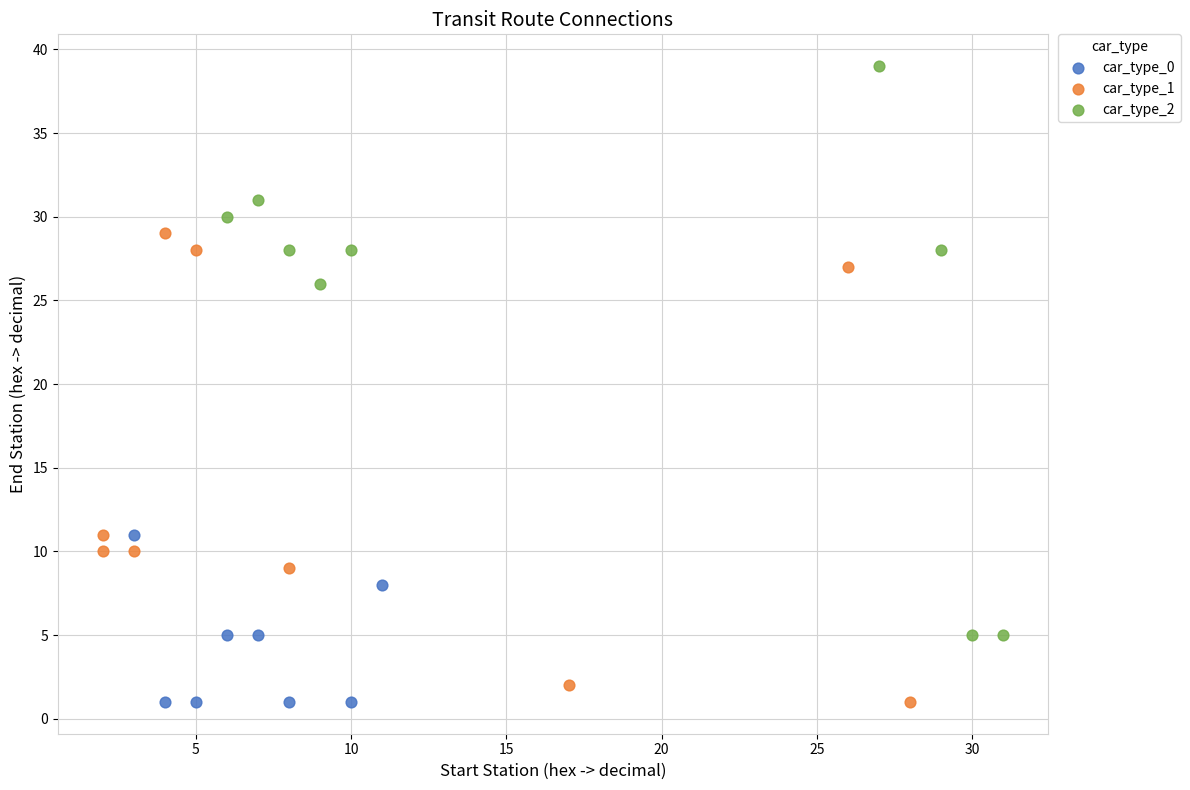

Which series has the largest Y range (max minus min)?

car_type_2